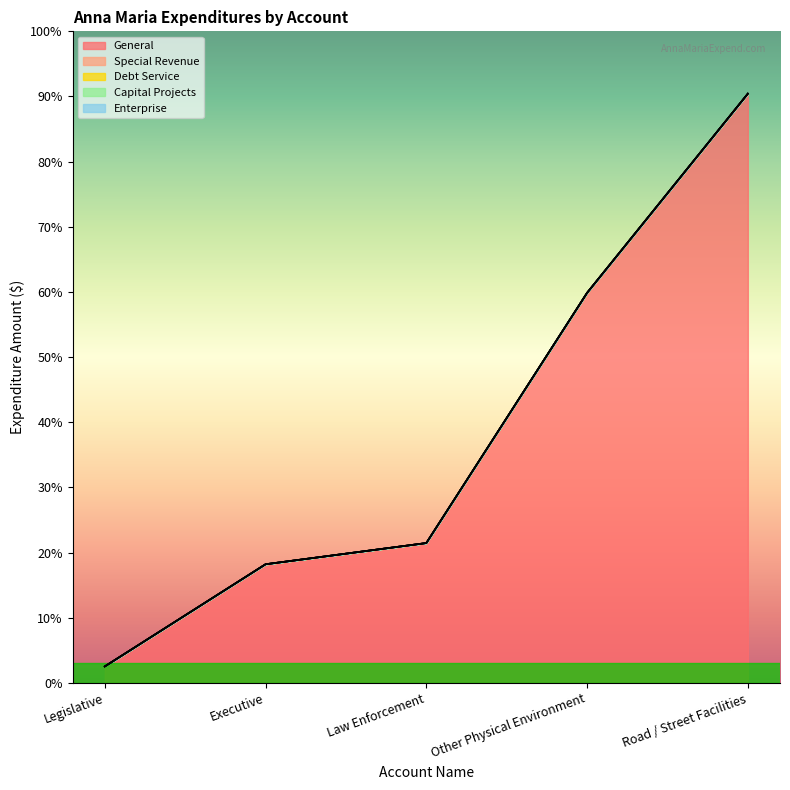

True or false: Debt Service and Capital Projects intersect in this chart.

False